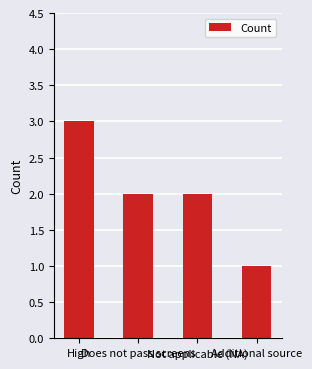

How many data points does each series have?

4